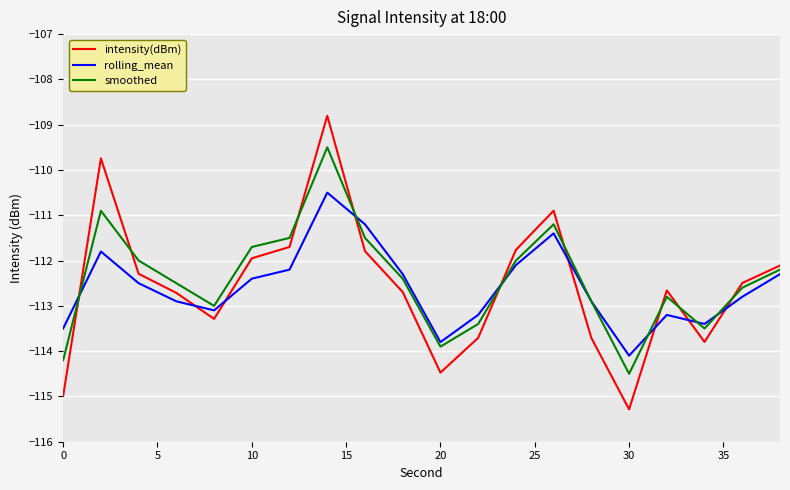

What is the difference between the maximum and minimum values in the smoothed series?

5.0